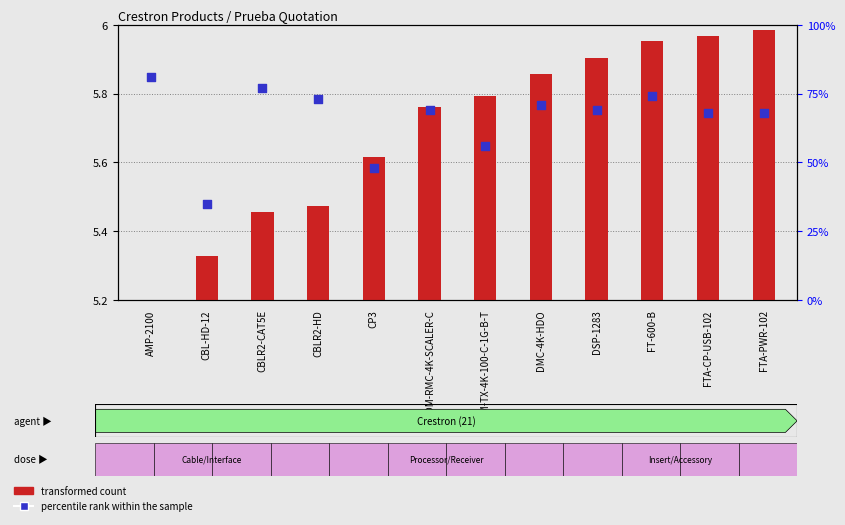

What are all the series names shown in the legend?

transformed count, percentile rank within the sample